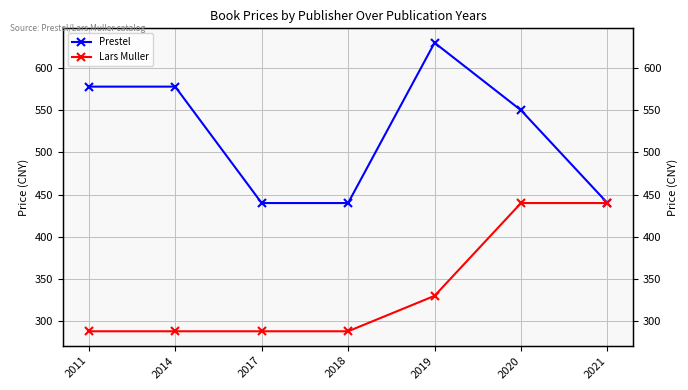

True or false: Prestel and Lars Muller cross at least once.

False